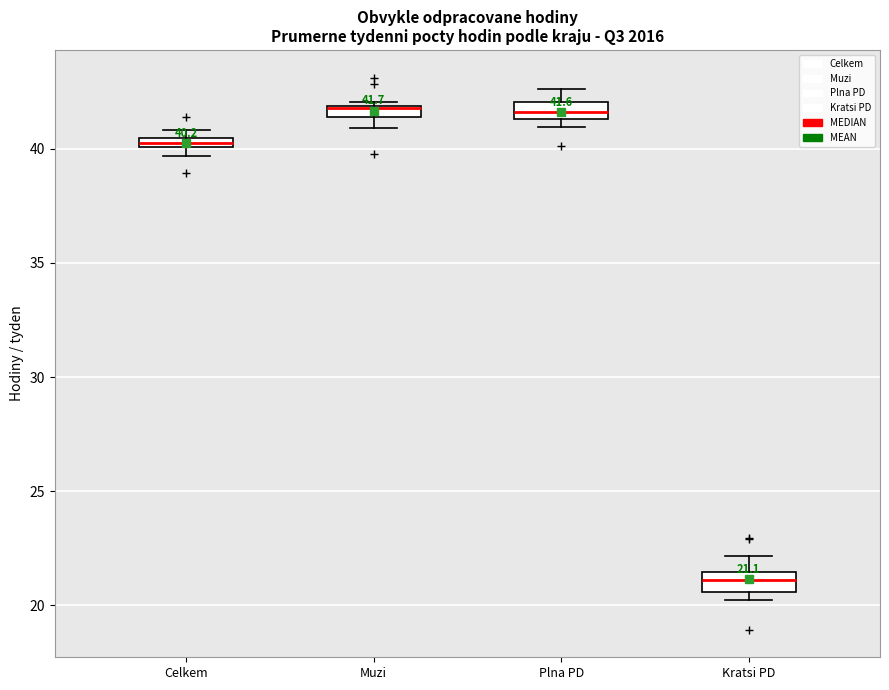

Which box's median line is the lowest?

Kratsi PD